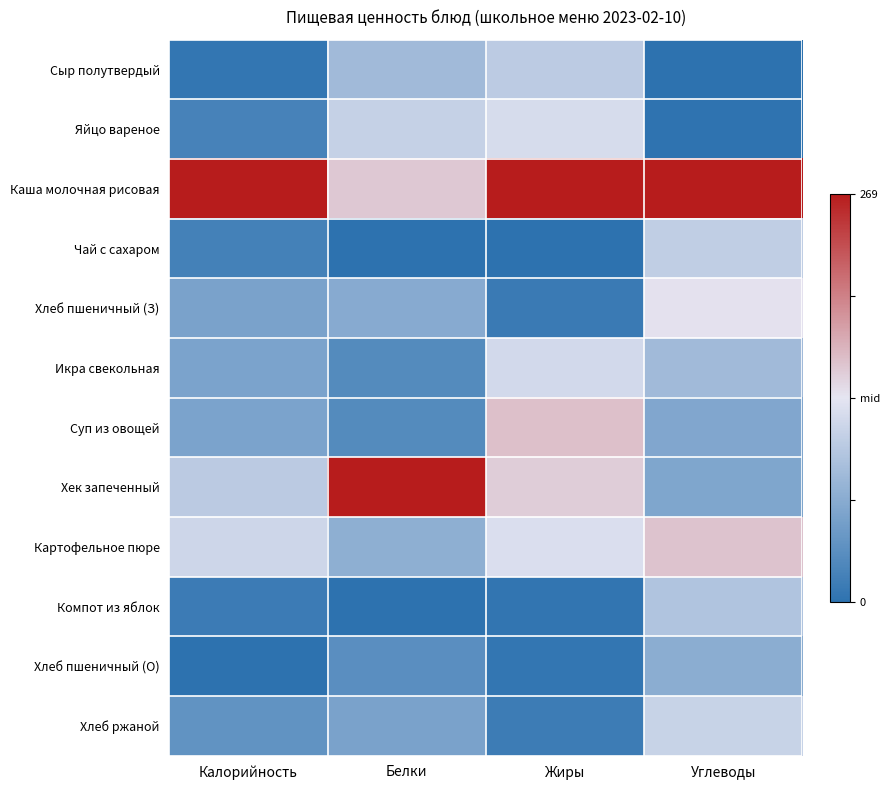

Between Калорийность and Жиры, which is larger?

Жиры